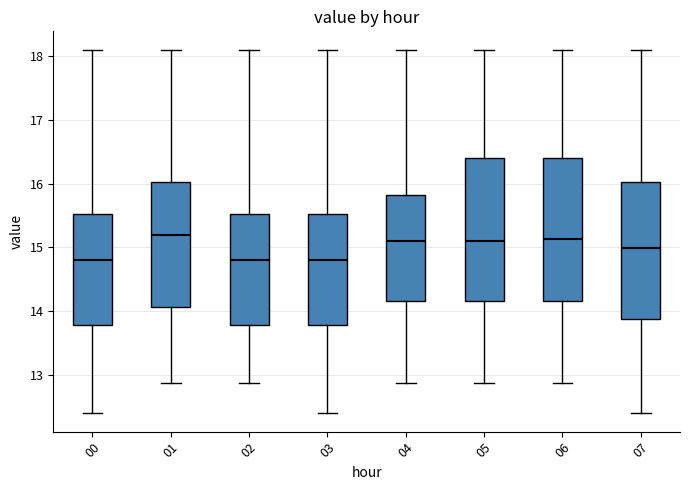

Reading left to right, read every box against the y-axis: the position of its median line, the range the box covers, and the ends of its whiskers. The values are not printed on the chart, so give them approximately, as read against the axis.

00: median 14.8, box 13.8 to 15.5, whiskers 12.4 to 18.1
01: median 15.2, box 14.1 to 16.0, whiskers 12.9 to 18.1
02: median 14.8, box 13.8 to 15.5, whiskers 12.9 to 18.1
03: median 14.8, box 13.8 to 15.5, whiskers 12.4 to 18.1
04: median 15.1, box 14.2 to 15.8, whiskers 12.9 to 18.1
05: median 15.1, box 14.2 to 16.4, whiskers 12.9 to 18.1
06: median 15.1, box 14.2 to 16.4, whiskers 12.9 to 18.1
07: median 15.0, box 13.9 to 16.0, whiskers 12.4 to 18.1